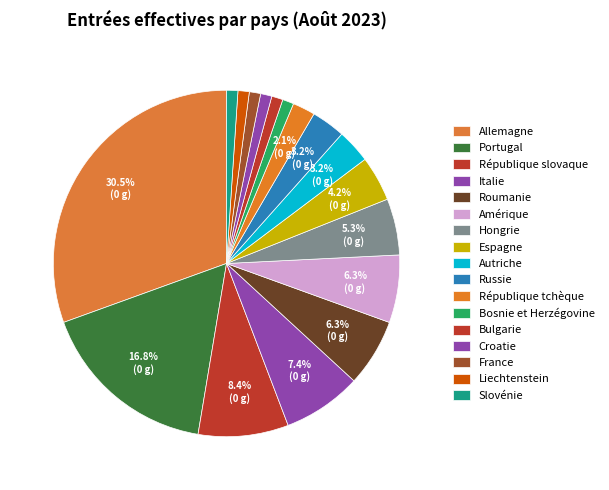

Does Slovénie account for over 50% of the chart?

No